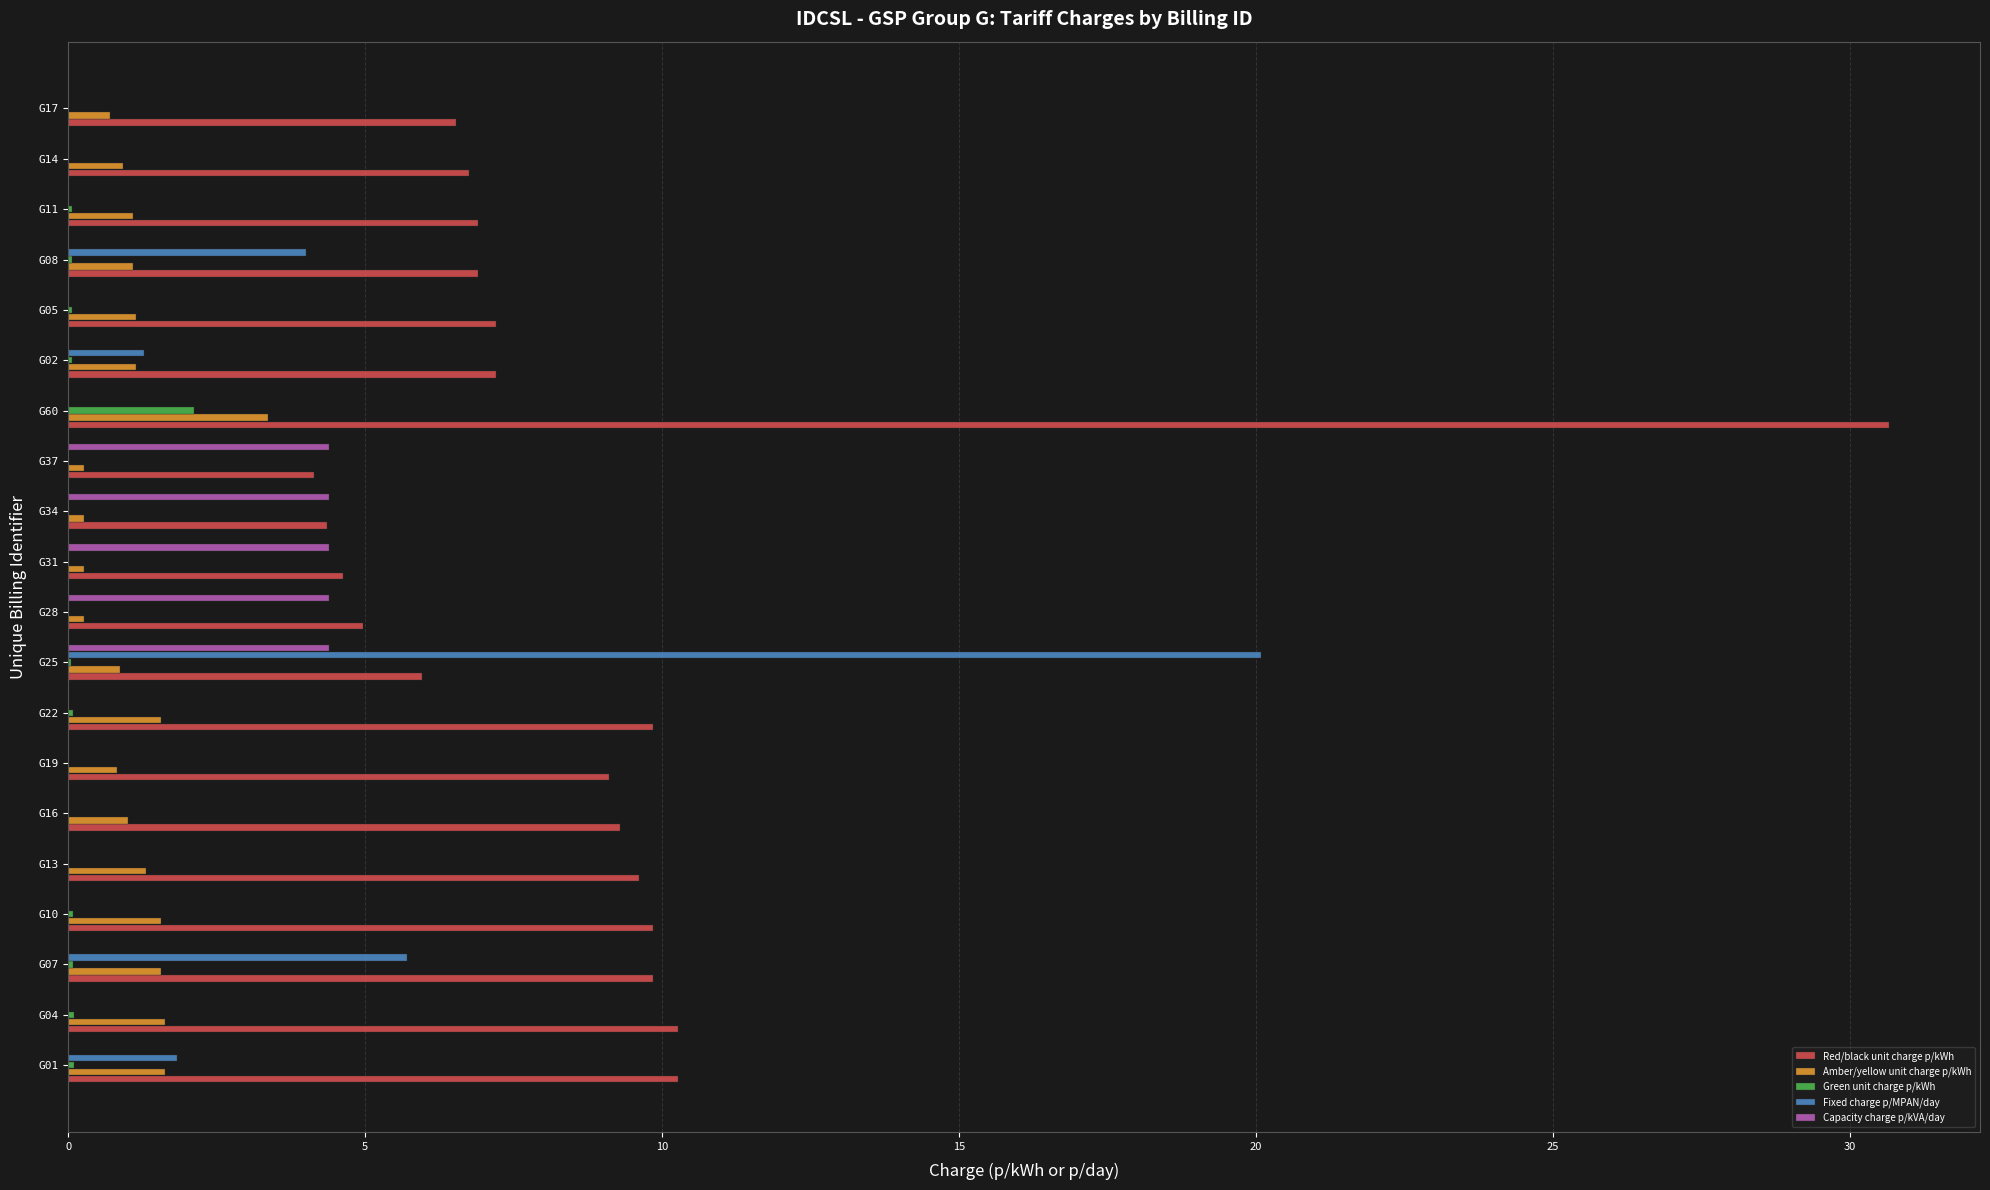

What is the sum of all Fixed charge p/MPAN/day values?

32.9